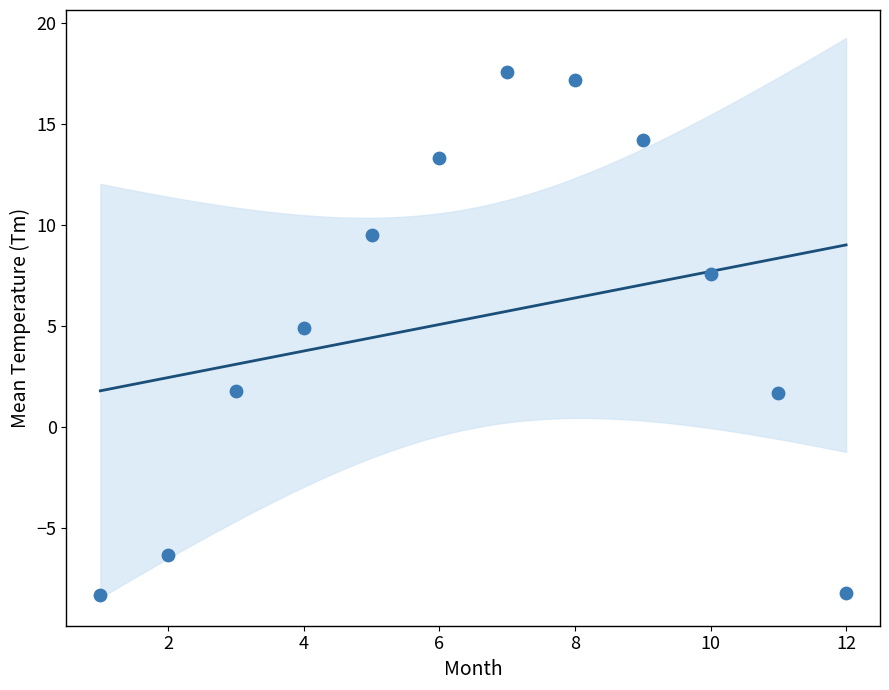

What Y value in the scatter plot is closest to 4?

4.9